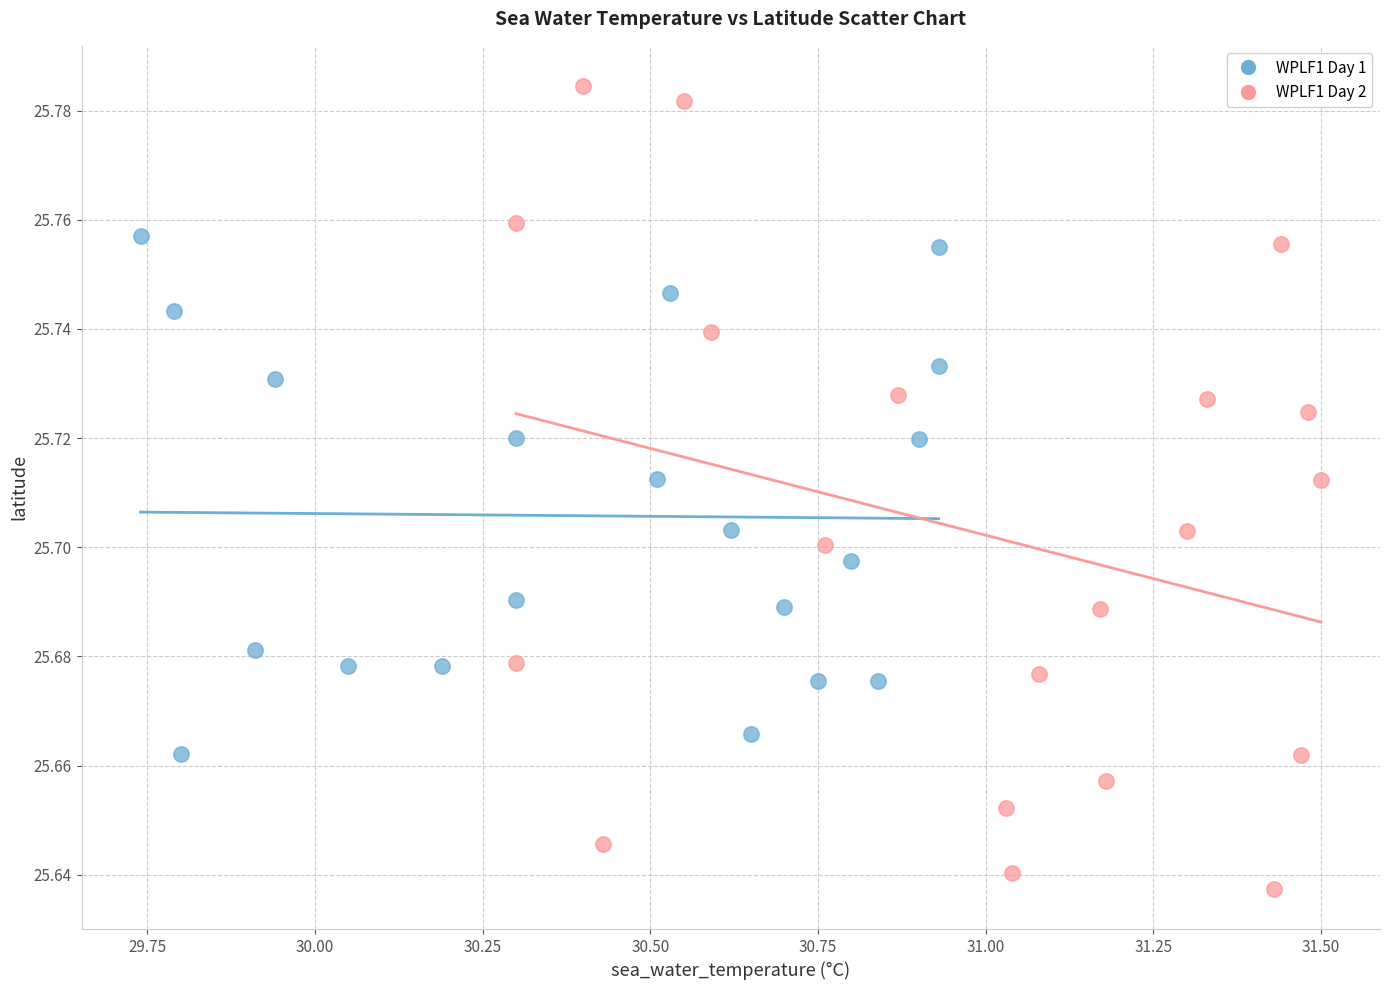

Which series reaches the maximum Y coordinate?

WPLF1 Day 2